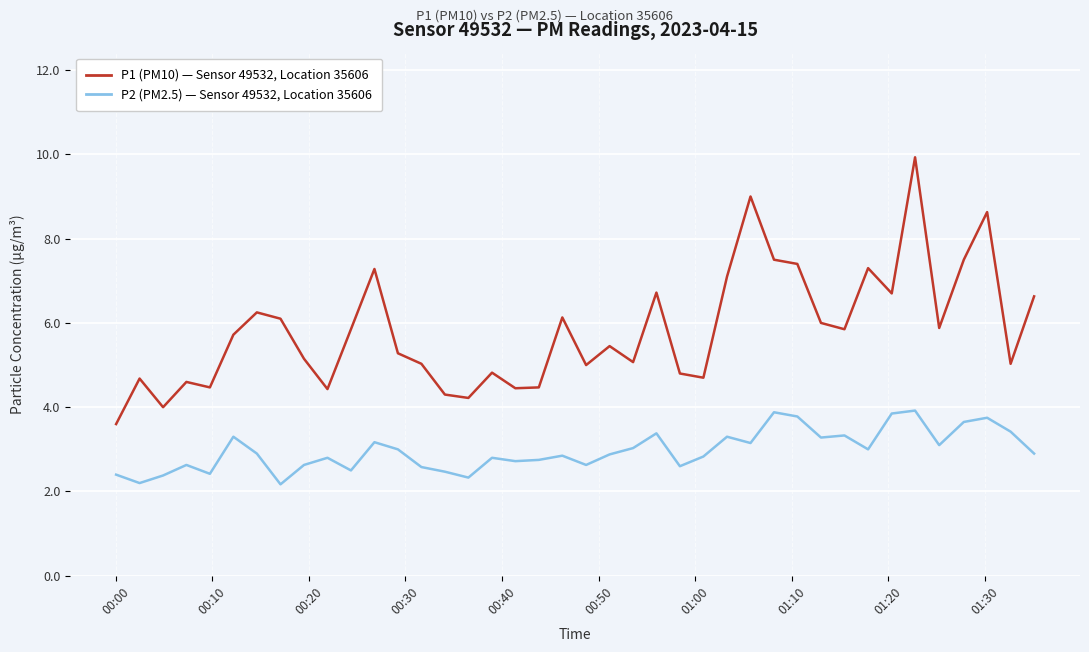

What is the minimum value shown in the chart?

2.2